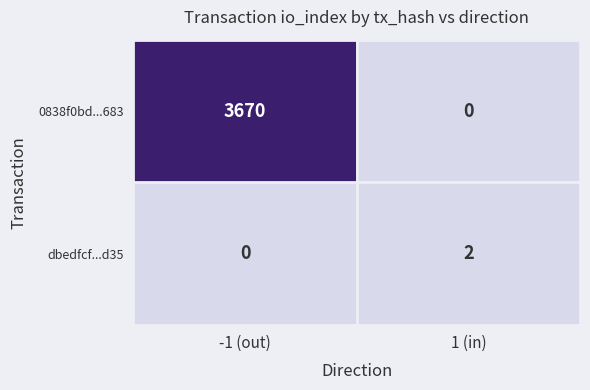

The value of 0838f0bd...683 at 1 (in) is 1163. True or false?

False